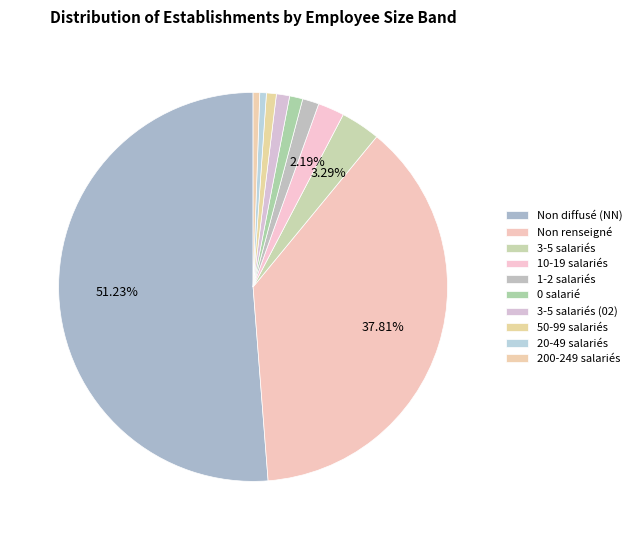

Is there a majority slice in this chart?

Yes